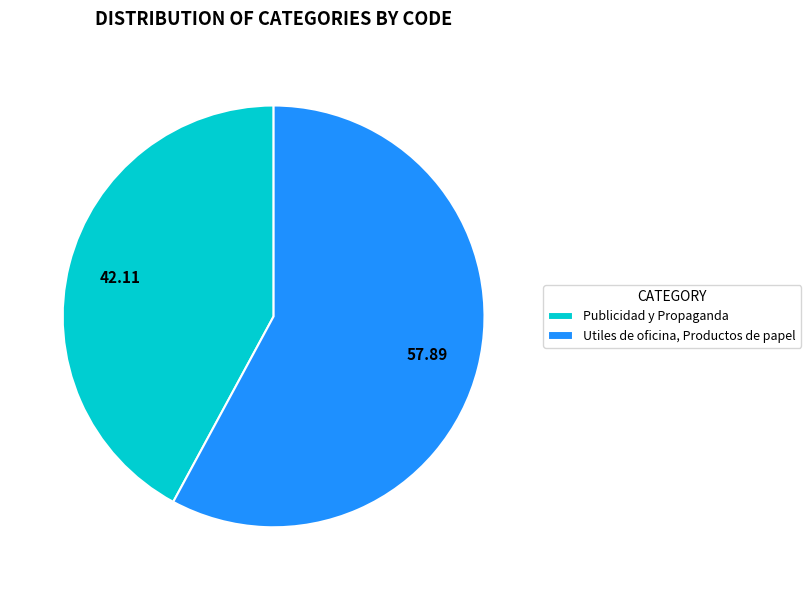

Combined, do Utiles de oficina, Productos de papel and Publicidad y Propaganda account for over 50%?

Yes